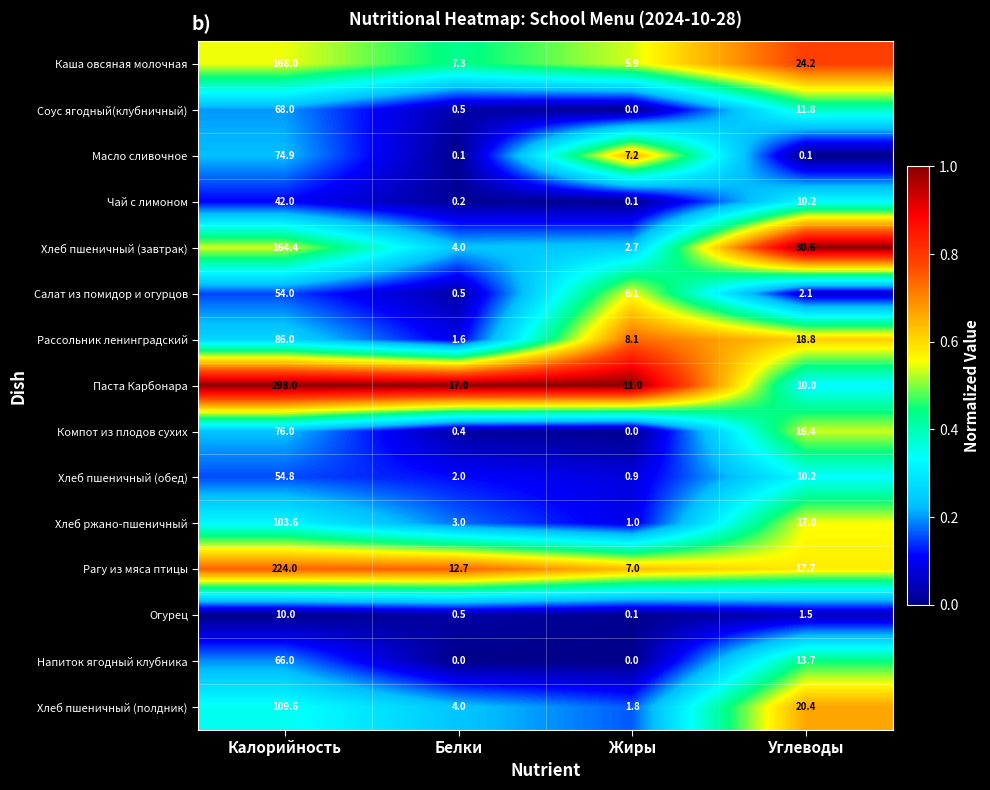

The Компот из плодов сухих series shows 33.4 at Жиры. True or false?

False